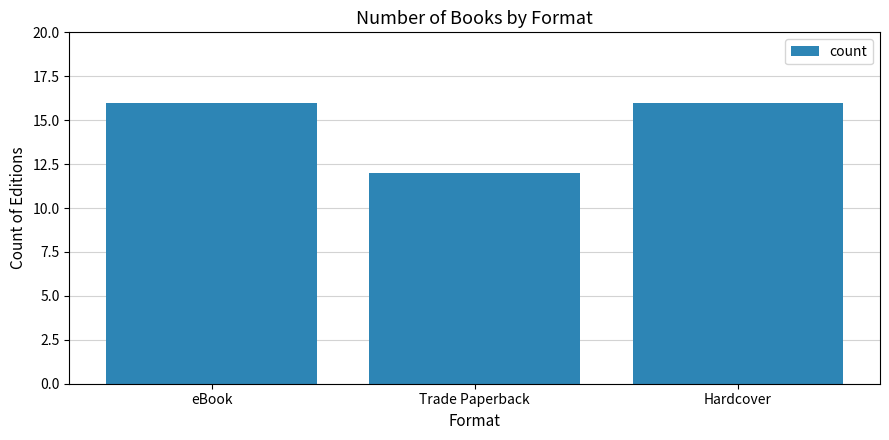

What is the average value?

15